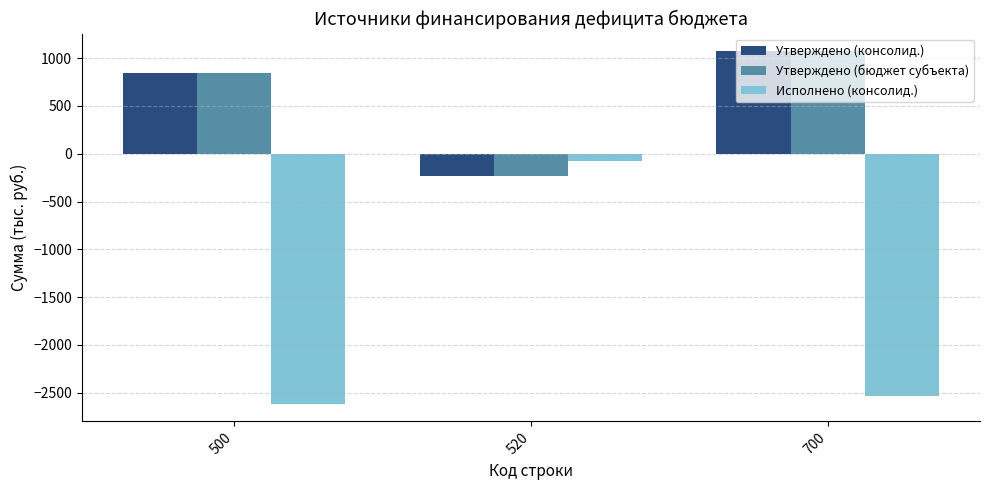

What is the total value across all series at 700?

-393.0